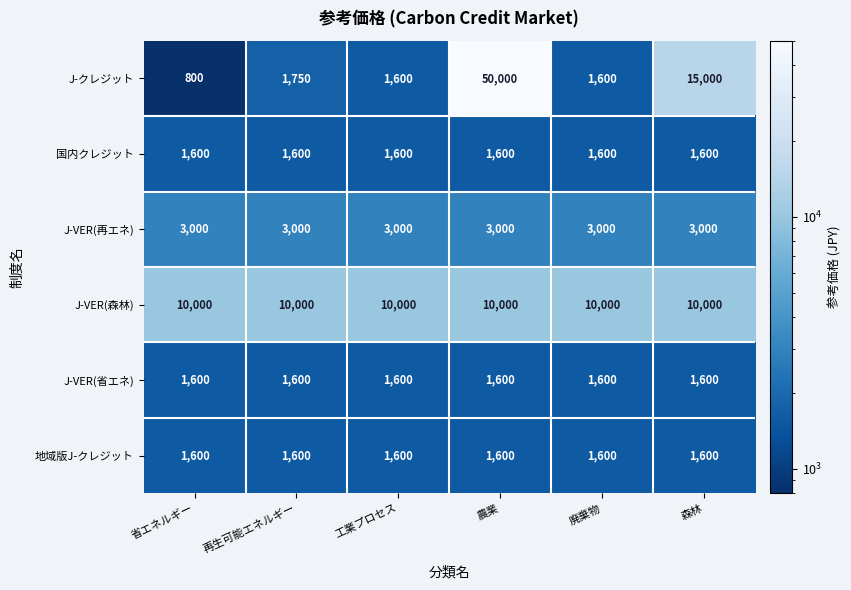

Which series changed the most between 農業 and 森林?

J-クレジット